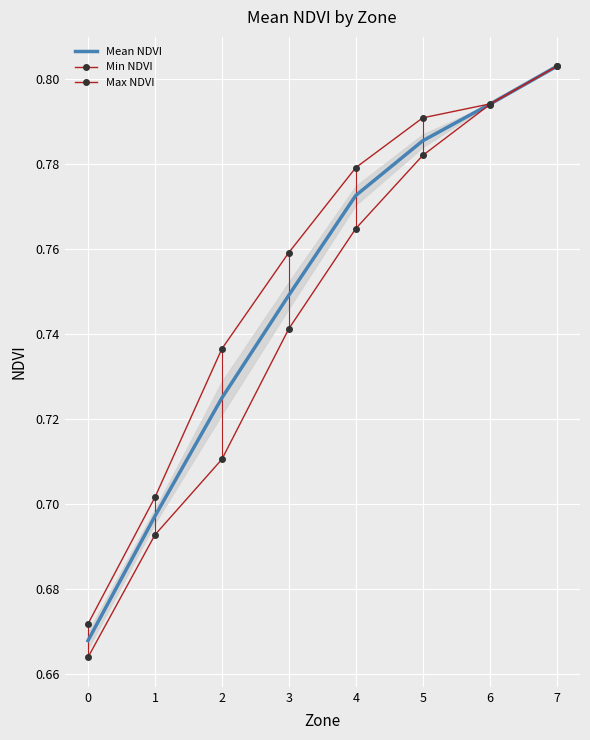

List the series in order of their overall mean, highest first.

Max NDVI, Mean NDVI, Min NDVI